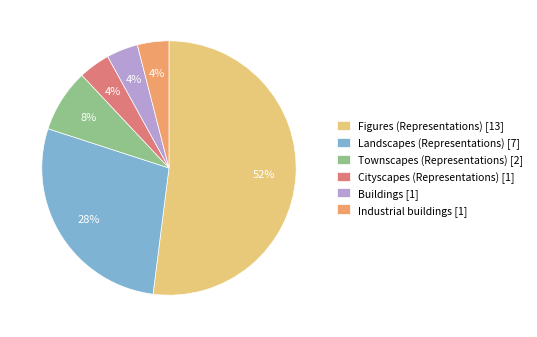

Approximately how many times larger is the value at Cityscapes (Representations) compared to Buildings?

1.0